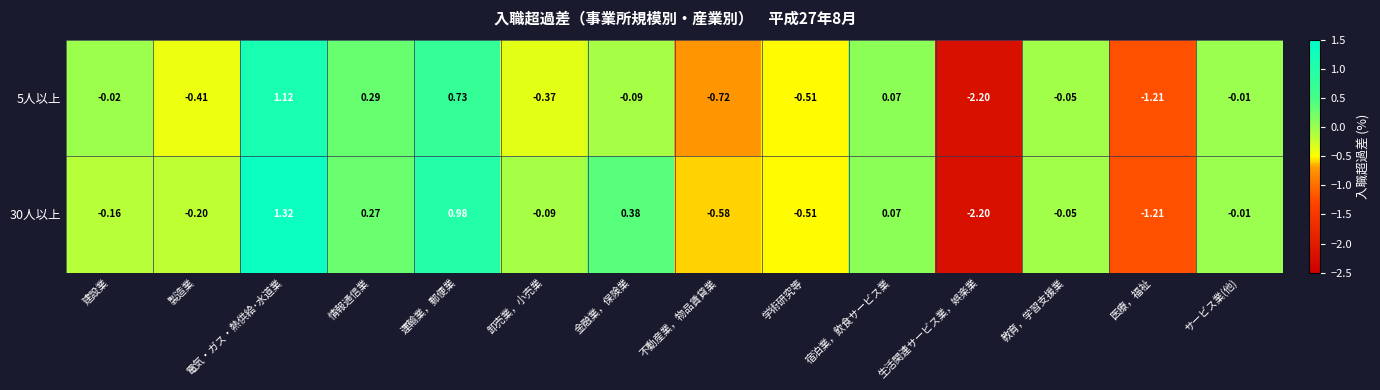

List the series in order of their overall mean, lowest first.

5人以上, 30人以上